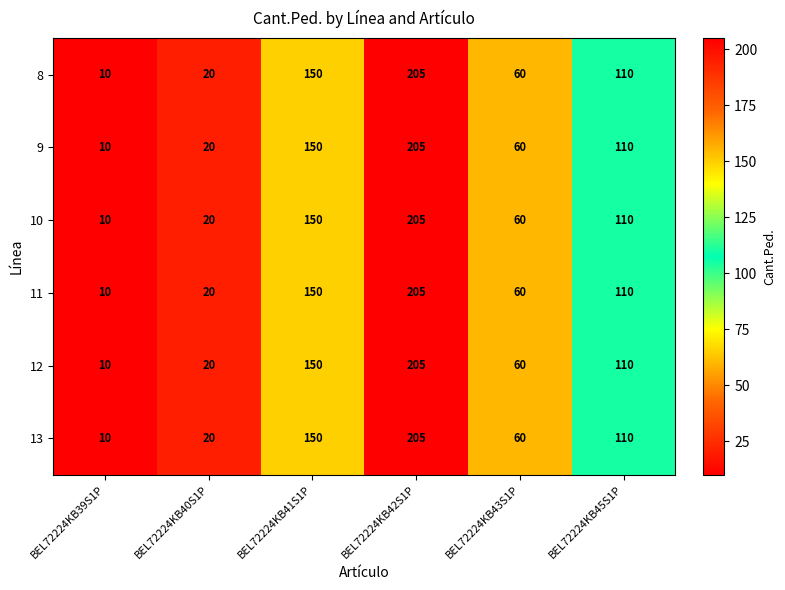

List the labels in order of 9 value, smallest first.

BEL72224KB39S1P, BEL72224KB40S1P, BEL72224KB43S1P, BEL72224KB45S1P, BEL72224KB41S1P, BEL72224KB42S1P